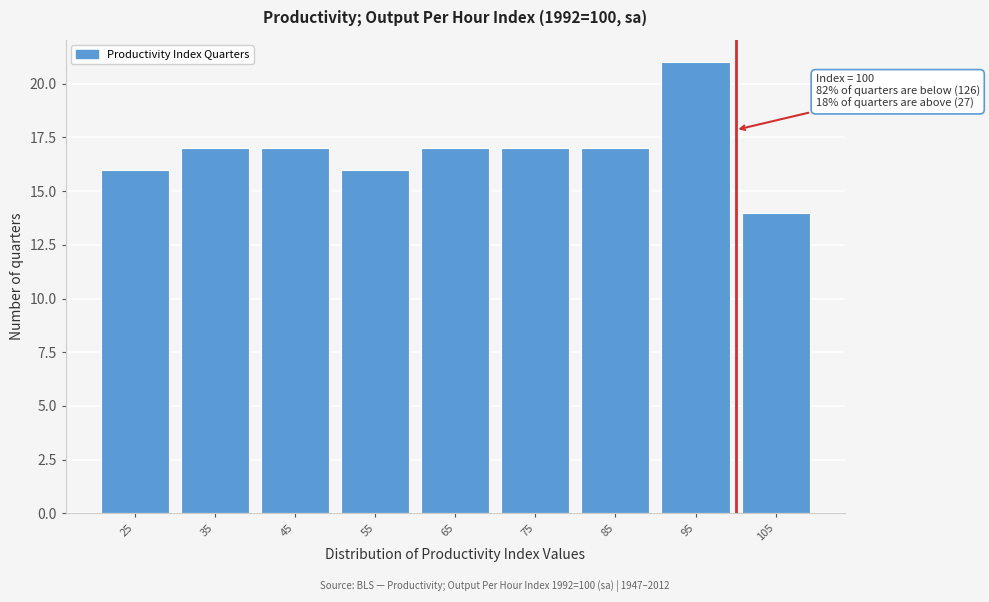

Reading right to left, list all the values displayed in this chart.

14	21	17	17	17	16	17	17	16